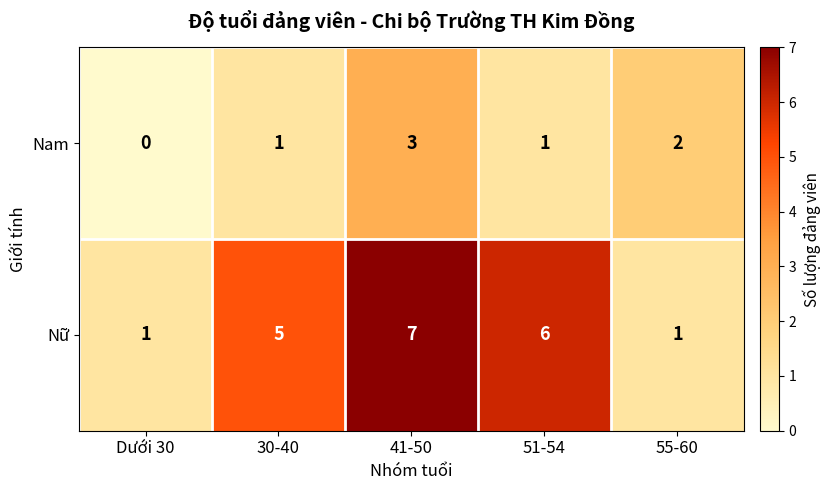

List the series in order of their peak value, lowest first.

Nam, Nữ